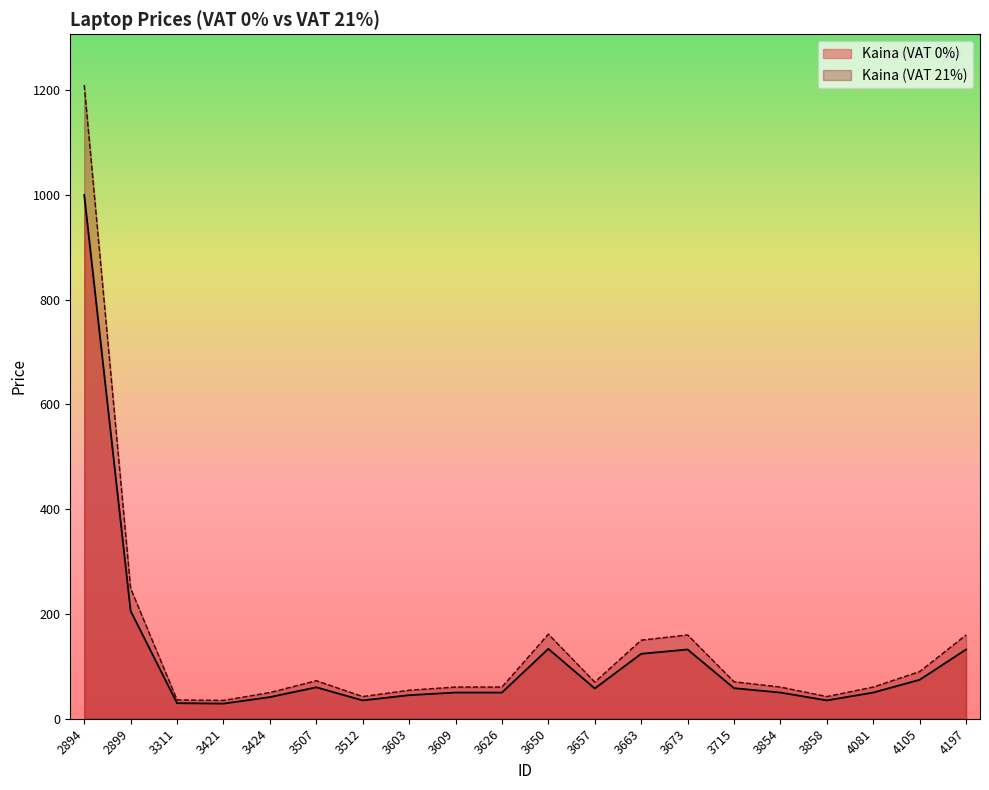

Is the value of Kaina (VAT 0%) at 3715 greater than the value of Kaina (VAT 21%) at 3609?

No